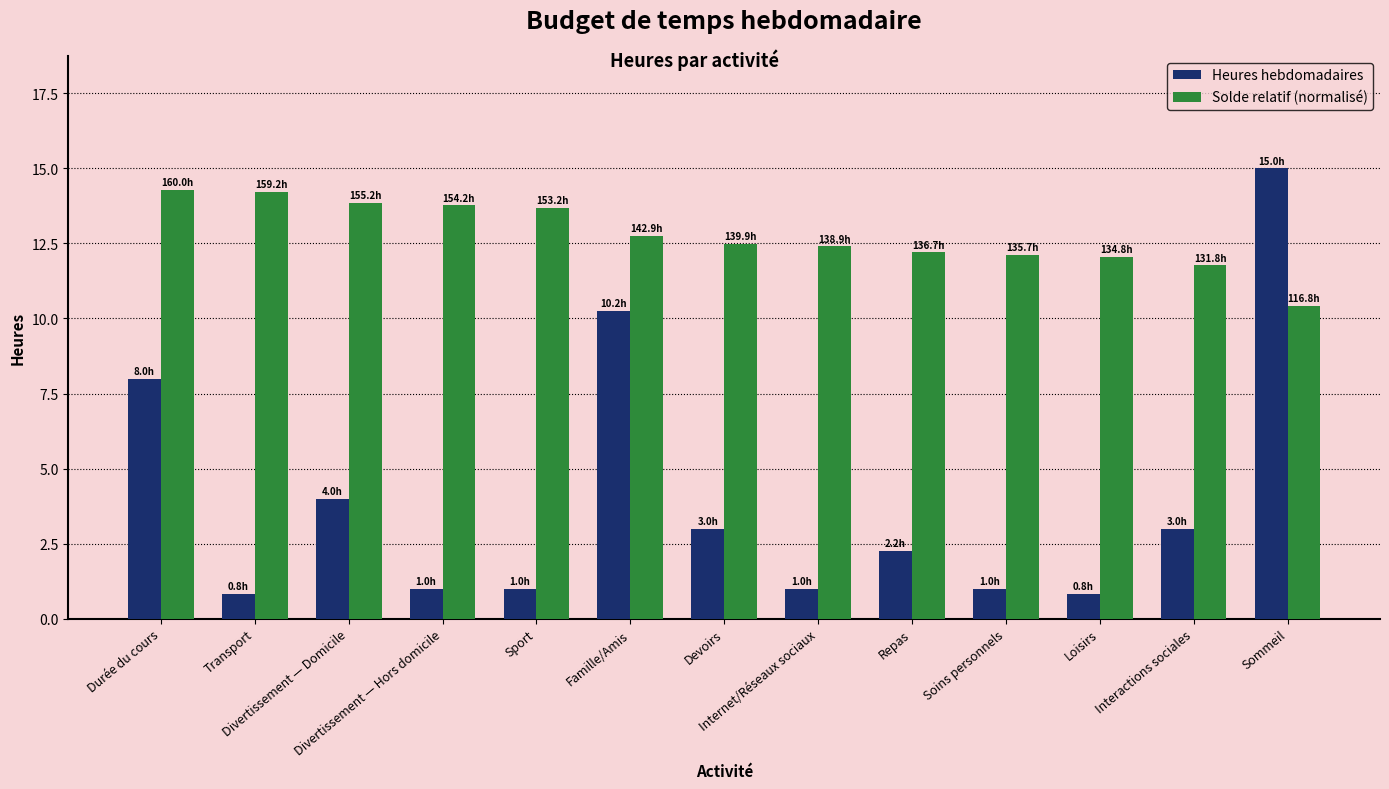

Rank the series by their average value, from highest to lowest.

Solde relatif (normalisé), Heures hebdomadaires